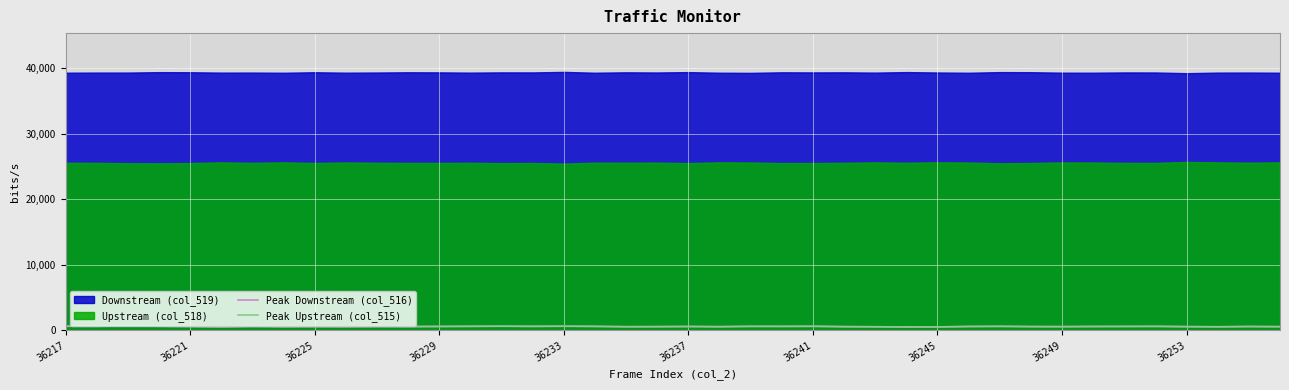

The Peak Upstream (col_515) series shows 584 at 36249. True or false?

True